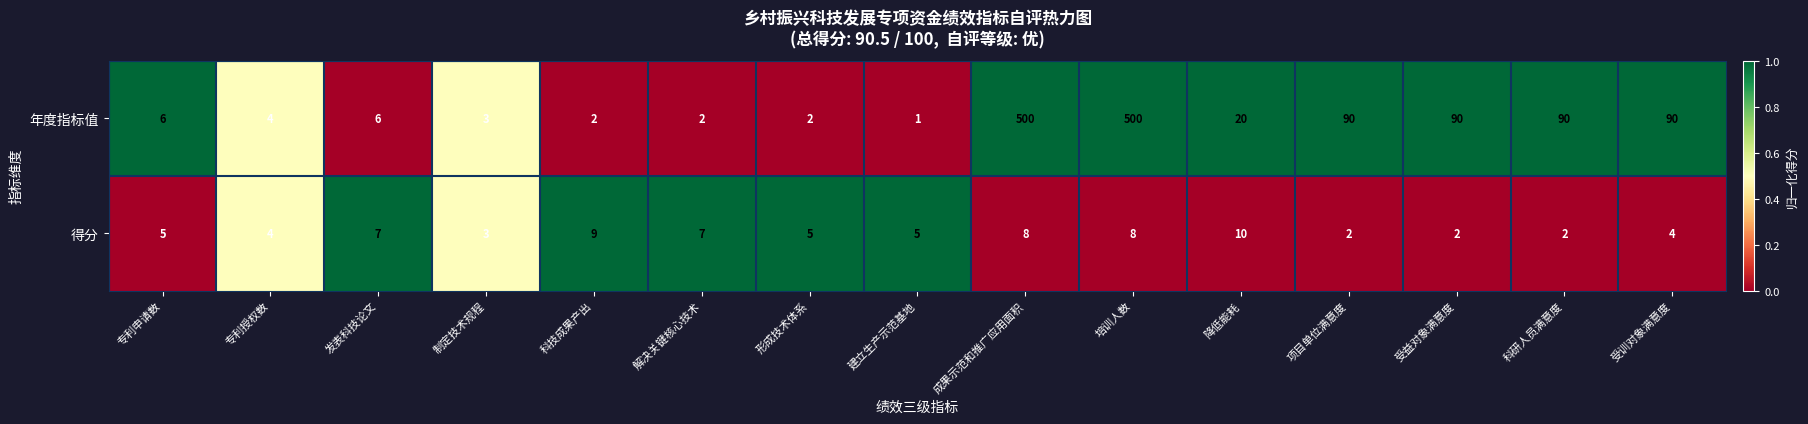

True or false: 得分 has a value of 3 at 建立生产示范基地.

False